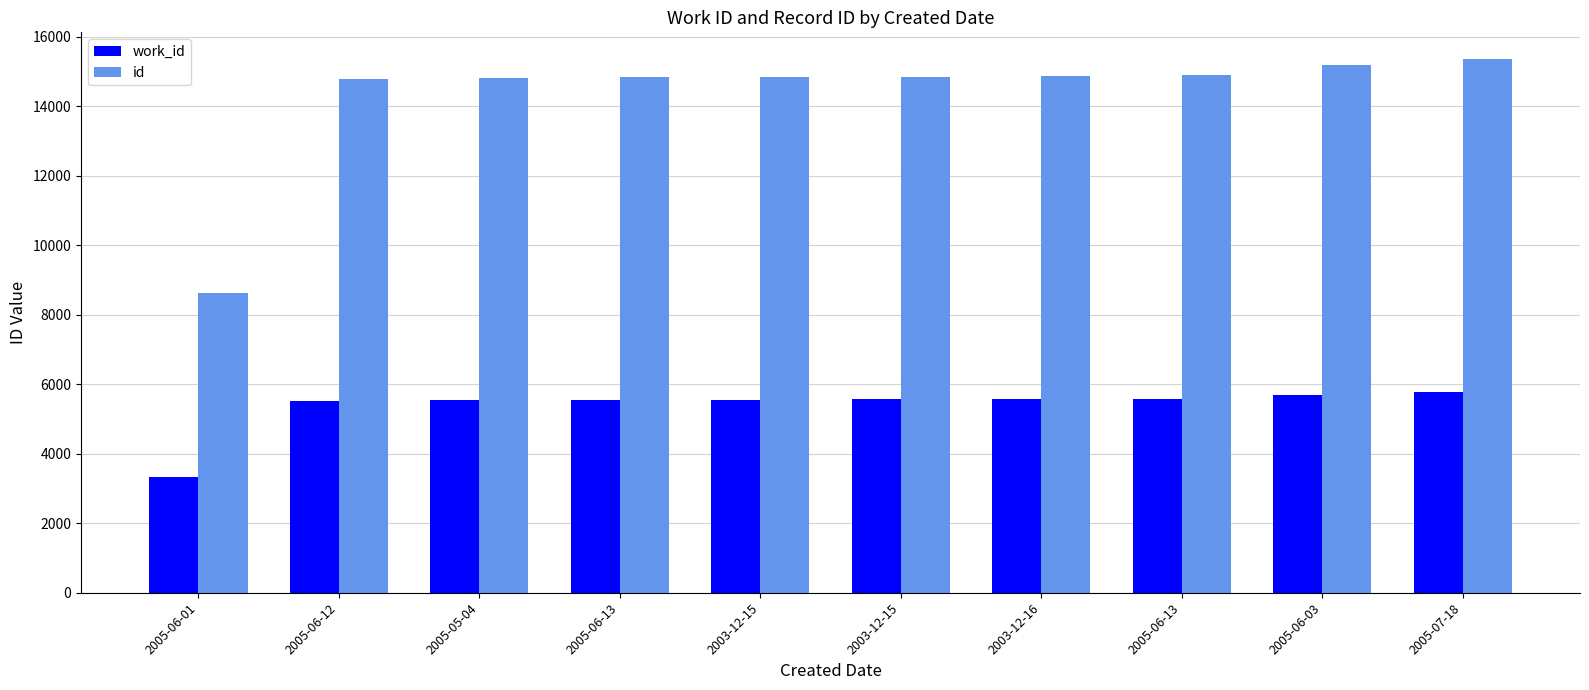

Rank the series by their maximum value, from lowest to highest.

work_id, id